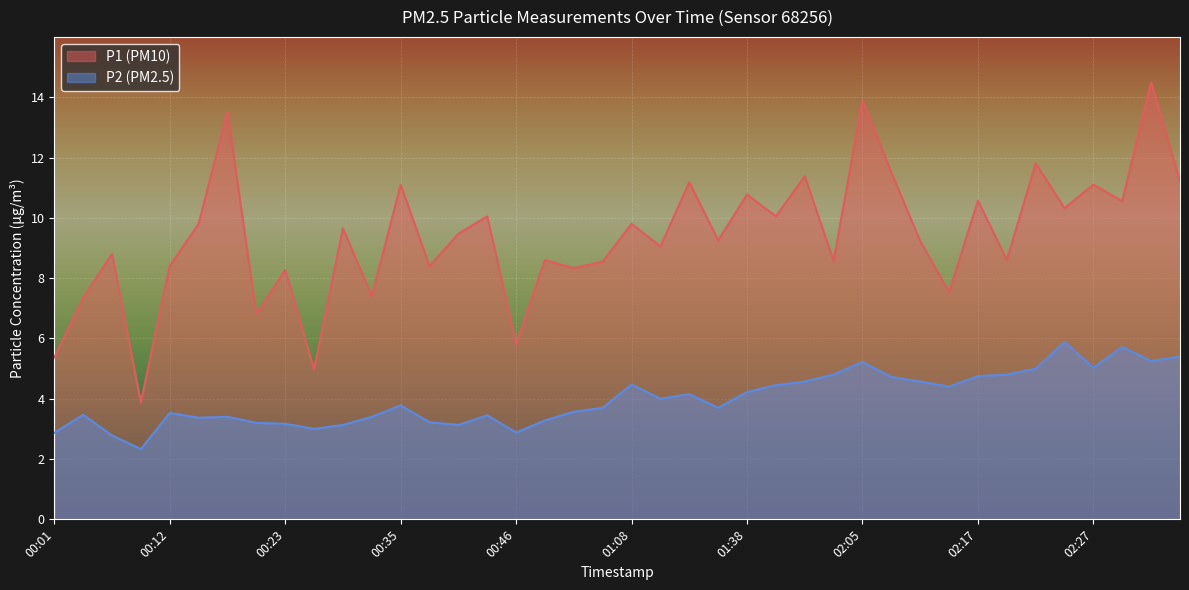

What are all the series names shown in the legend?

P1 (PM10), P2 (PM2.5)